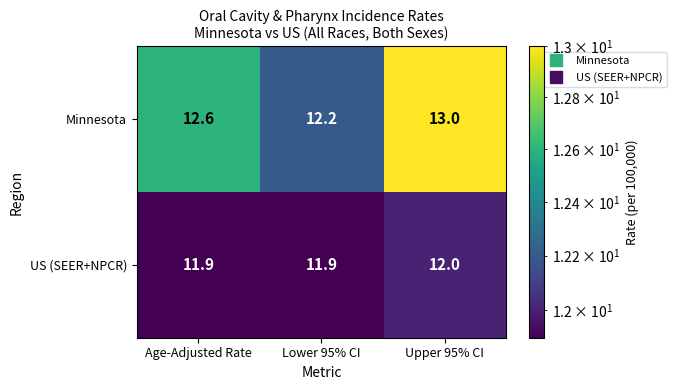

Which series changed the most between Age-Adjusted Rate and Lower 95% CI?

Minnesota